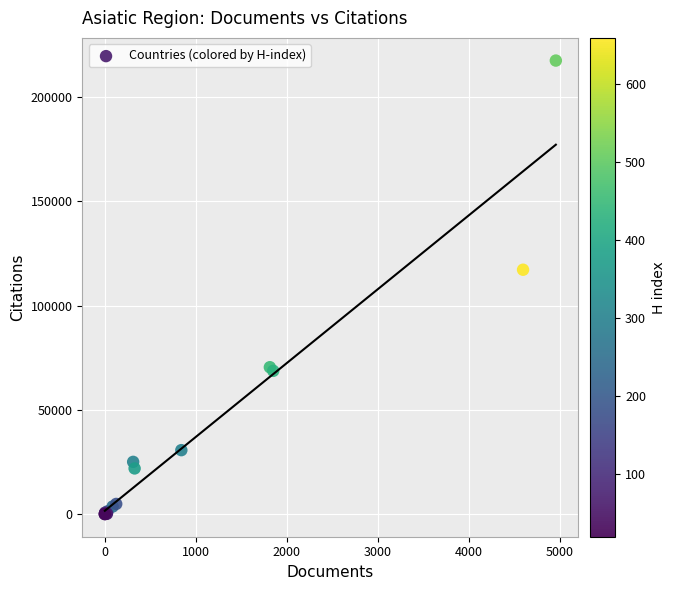

What Y value in the scatter plot is closest to 108736?

117164